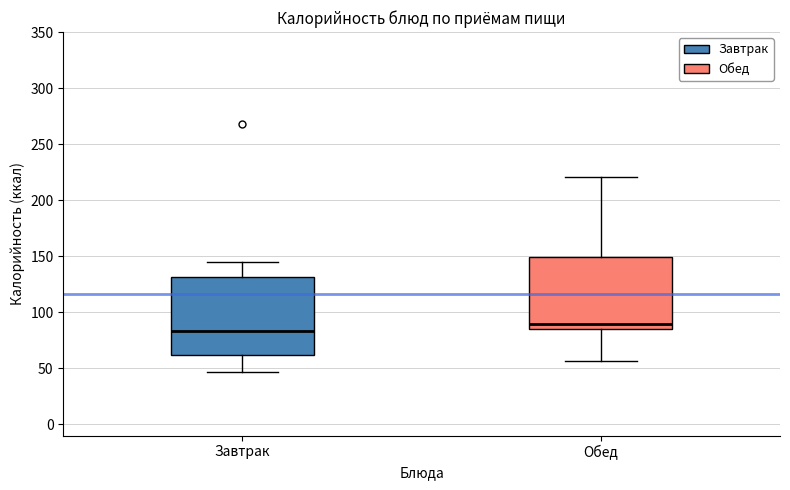

Reading left to right, transcribe this box plot: for each box, give where its median line is, the range the box spans, and where its two whiskers end, as read against the y-axis. The values are not printed on the chart, so give them approximately, as read against the axis.

Завтрак: median 85, box 60 to 130, whiskers 45 to 145
Обед: median 90, box 85 to 150, whiskers 55 to 220